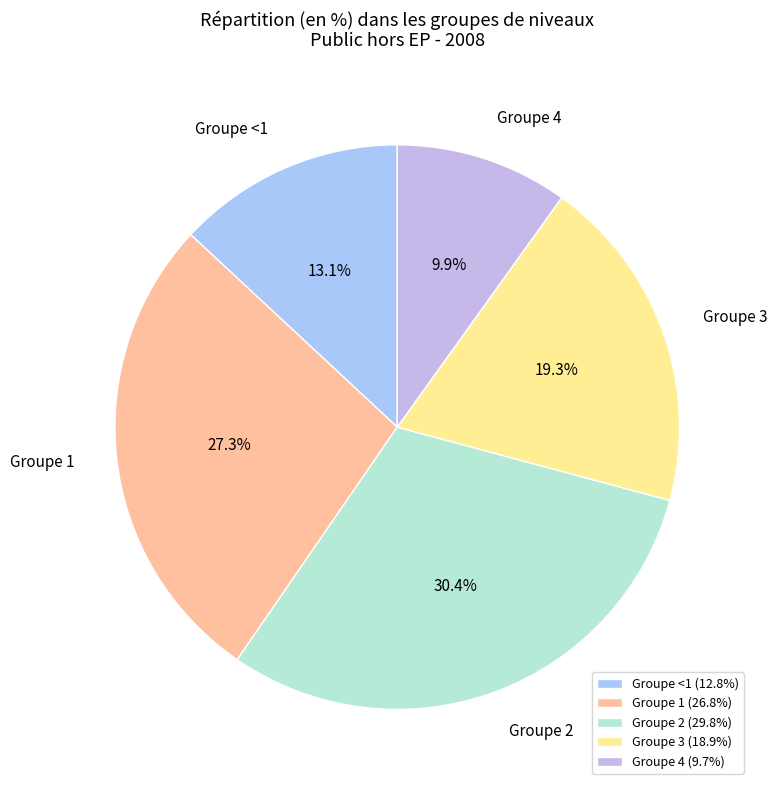

To the nearest percent, what is the combined percentage of Groupe 3 and Groupe 4?

29%